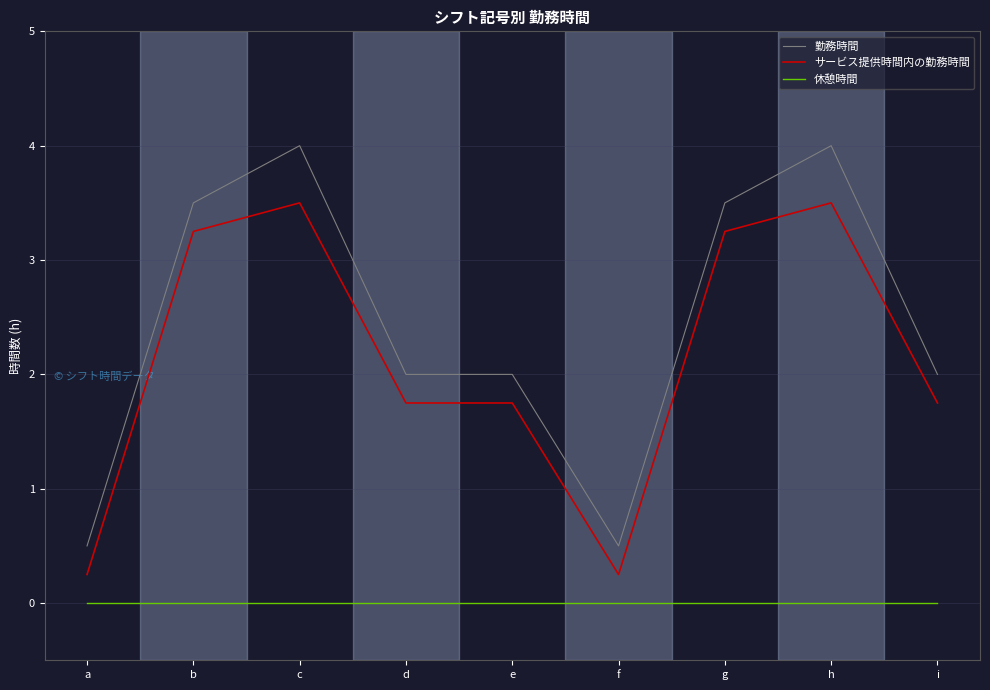

What is the difference between the 勤務時間 values at c and i?

2.0